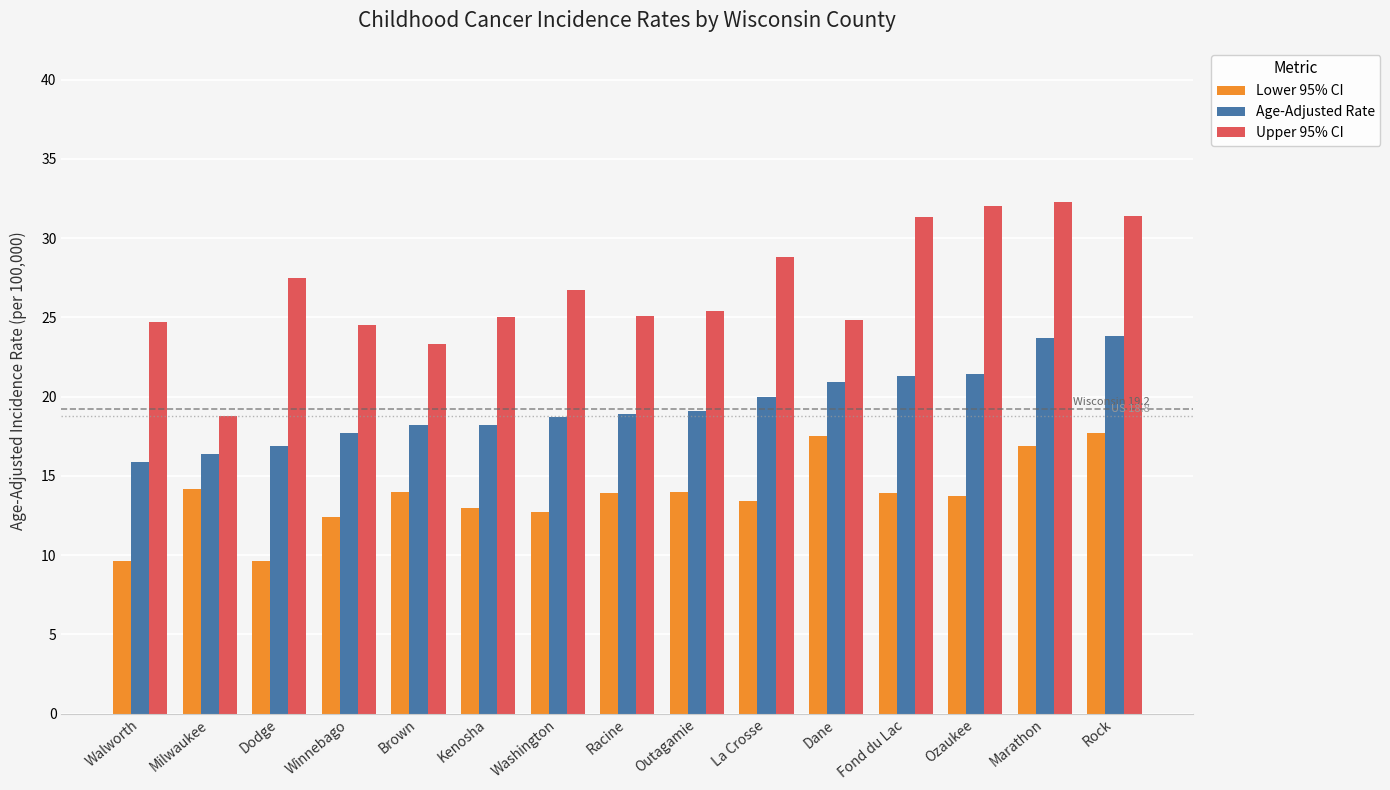

What is the difference between the maximum and minimum values in the Lower 95% CI series?

8.1